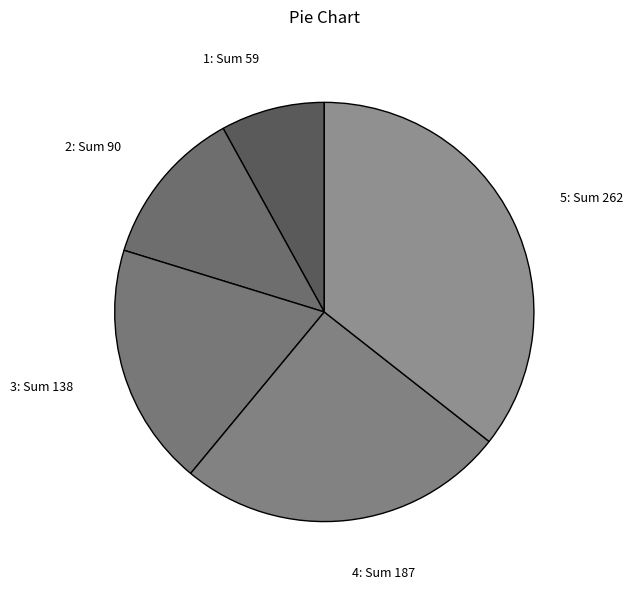

Is the sum of 5: Sum 262 and 2: Sum 90 greater than half?

No